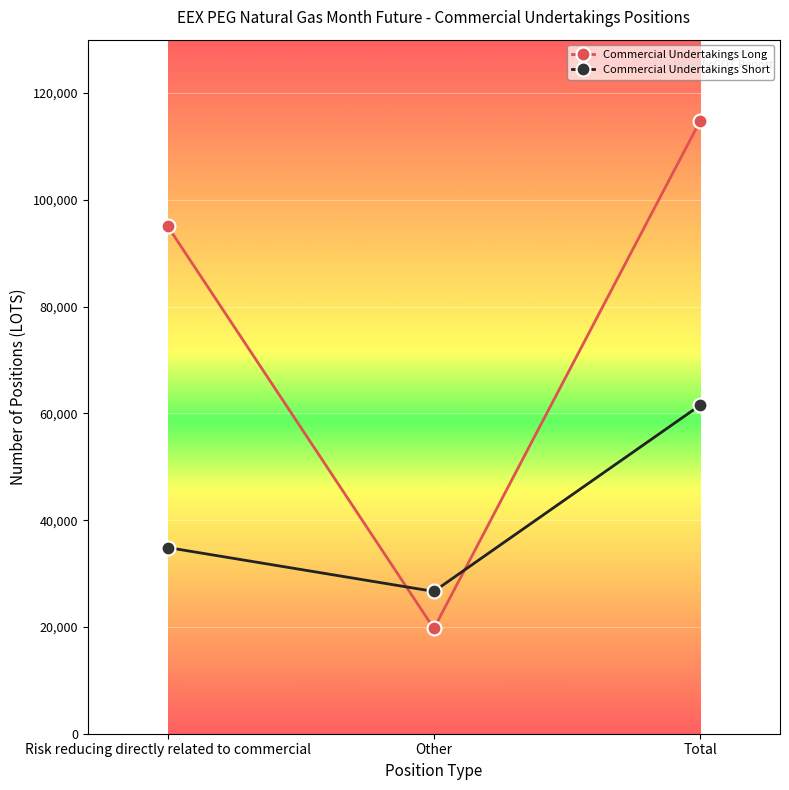

Where is Commercial Undertakings Short nearest to the value 44089?

Risk reducing directly related to commercial